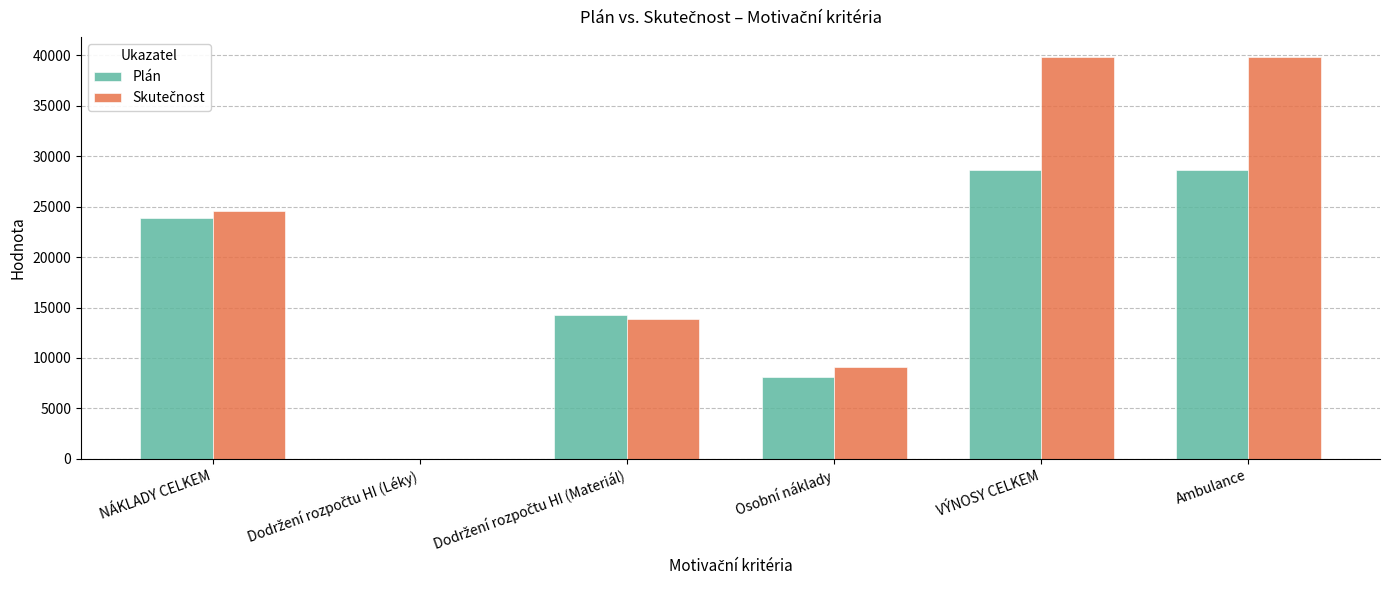

Read the Plán value at Ambulance.

28592.1